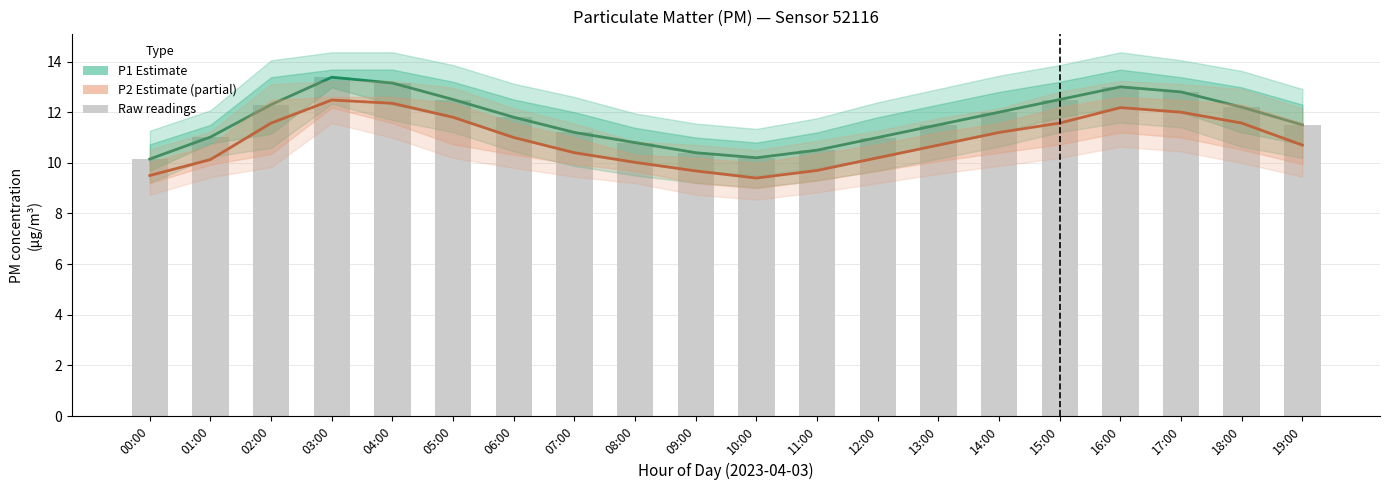

What is the difference between the P1 (PM10 estimate) values at 06:00 and 05:00?

0.7